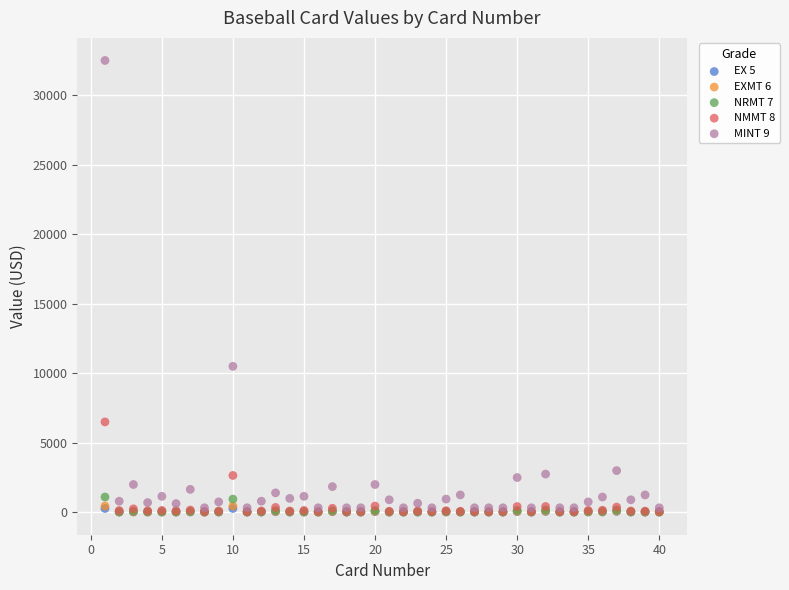

Which series has the largest Y range (max minus min)?

MINT 9